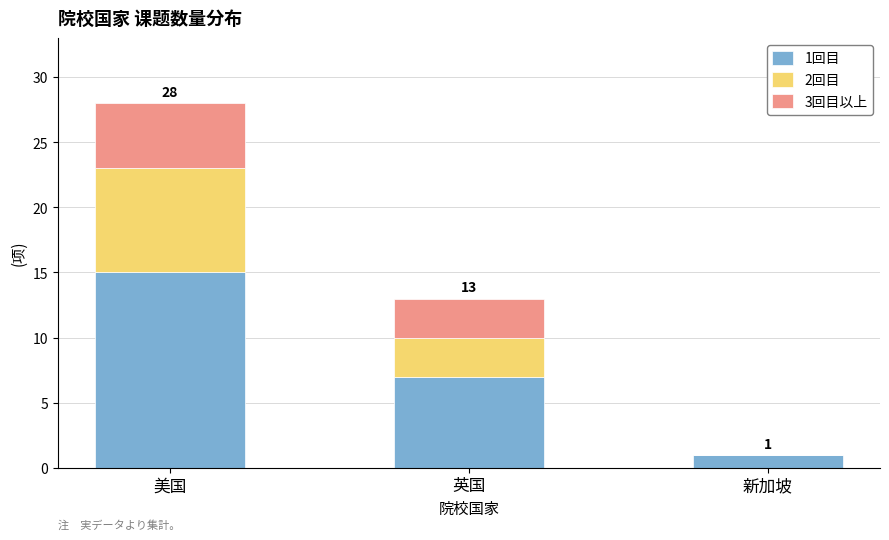

At which category is the sum across all series the highest?

美国